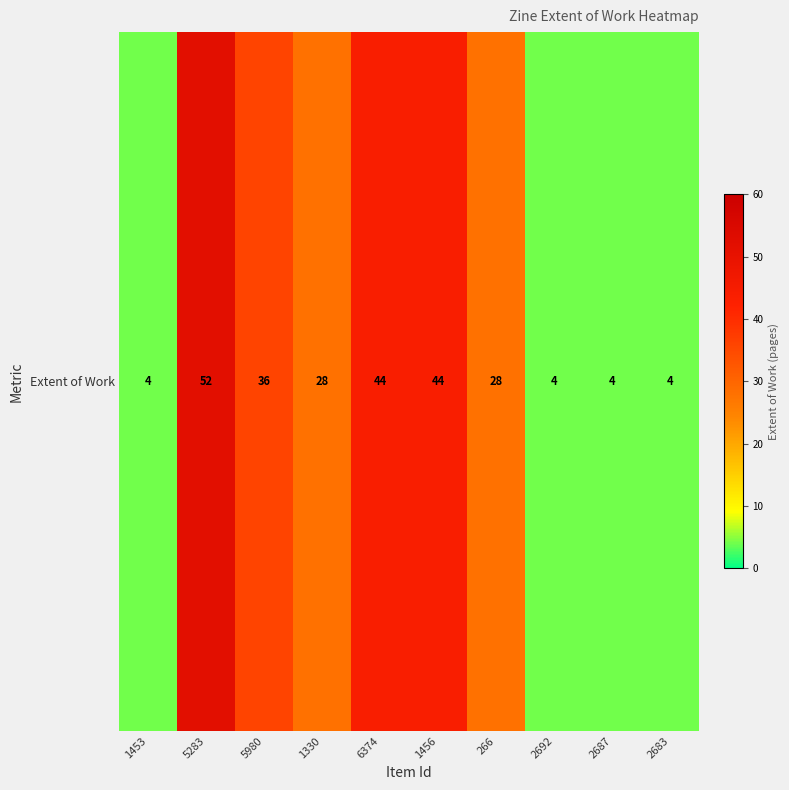

What is the minimum value shown in the chart?

4